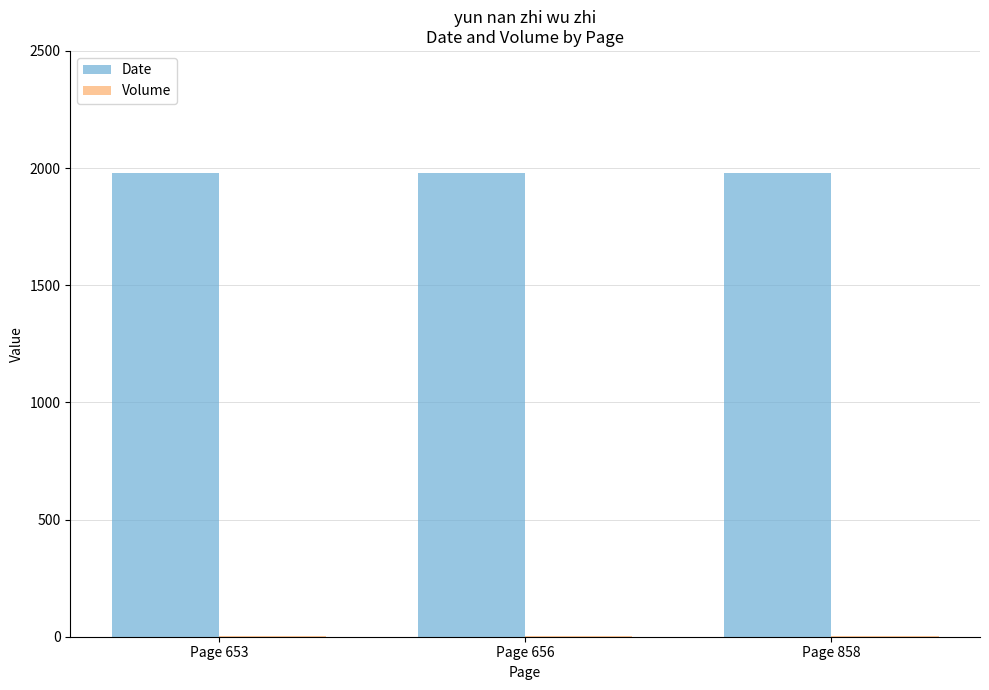

What is the spread (max minus min) of values at Page 653?

1976